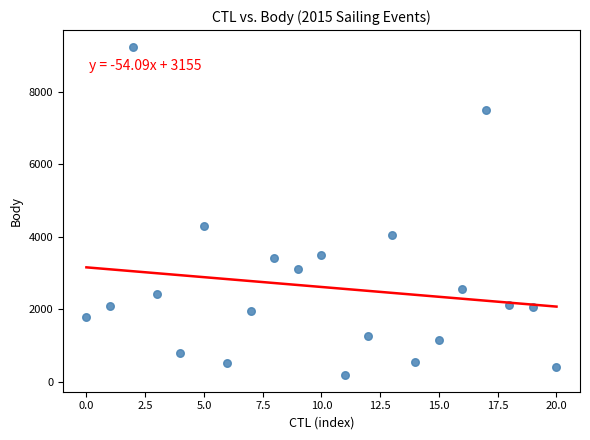

What Y value in the scatter plot is closest to 4710?

4290